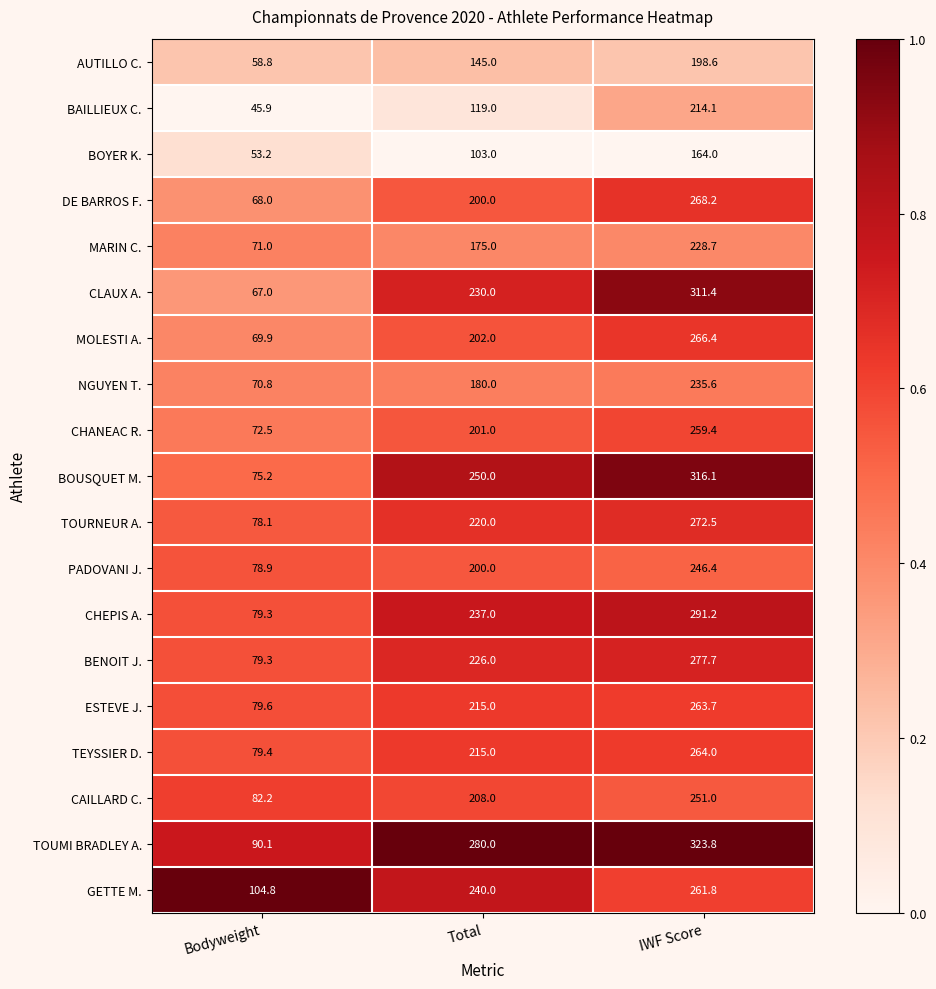

What is the sum of all TEYSSIER D. values?

558.4